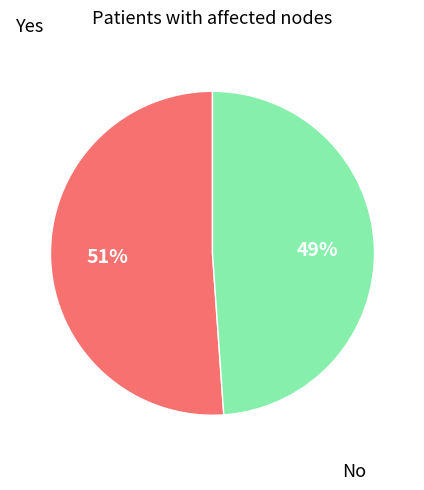

Does any single category account for the majority?

Yes